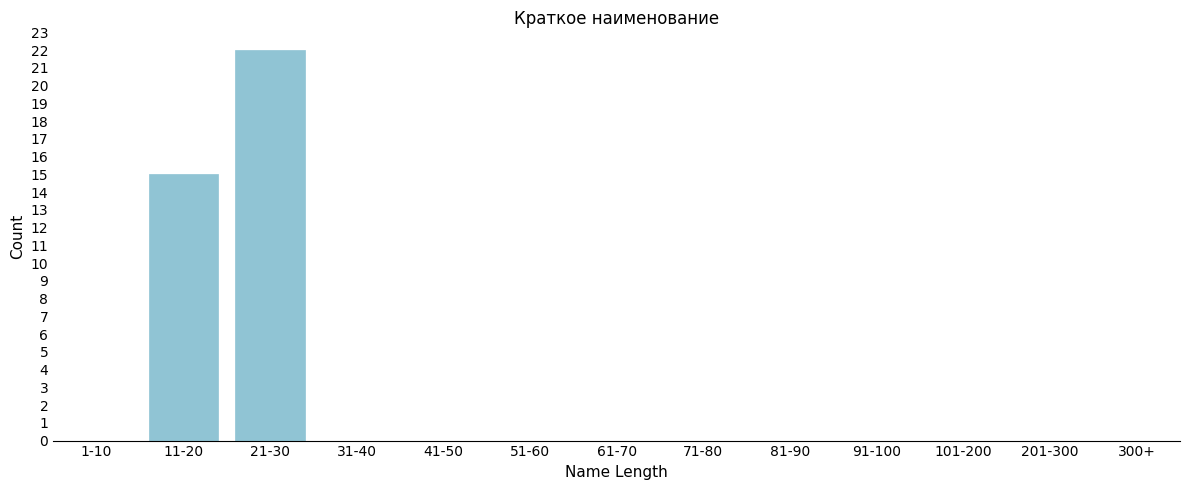

Reading right to left, what are all the values shown in this chart?

300+=0	201-300=0	101-200=0	91-100=0	81-90=0	71-80=0	61-70=0	51-60=0	41-50=0	31-40=0	21-30=22	11-20=15	1-10=0